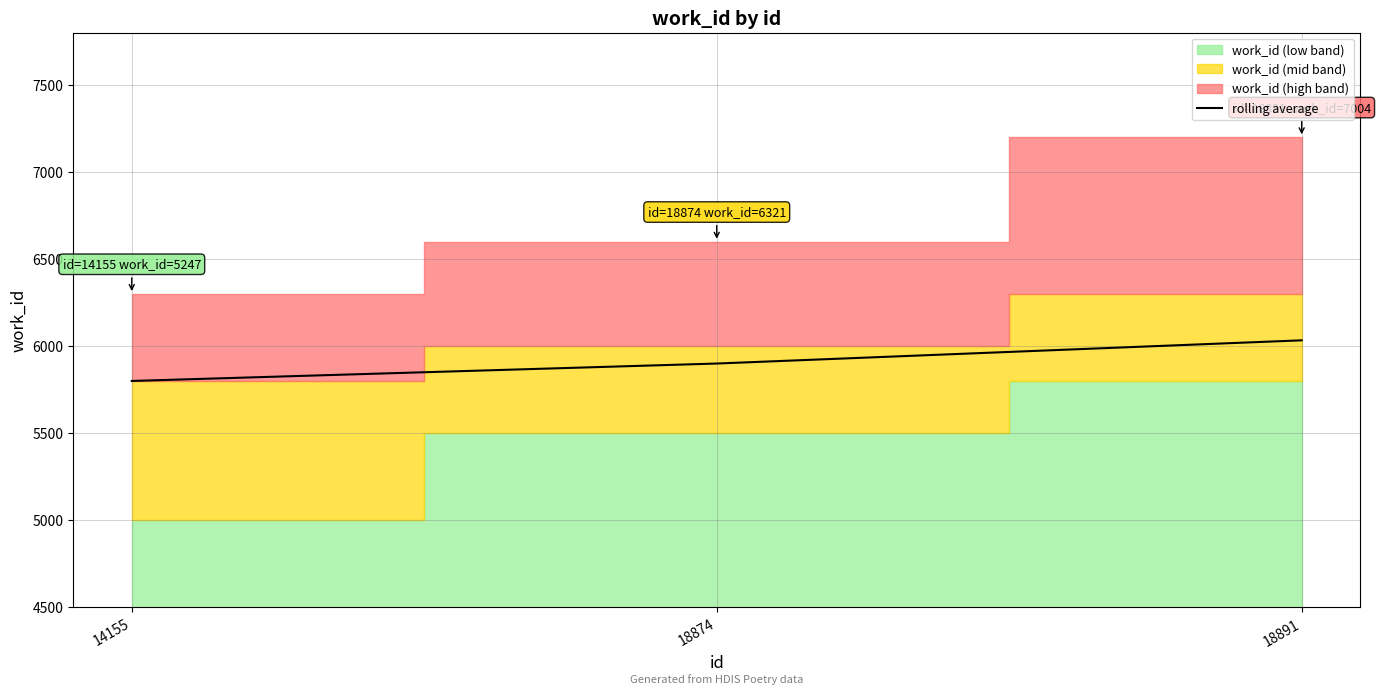

What is the change in value from 14155 to 18891?

+233.3